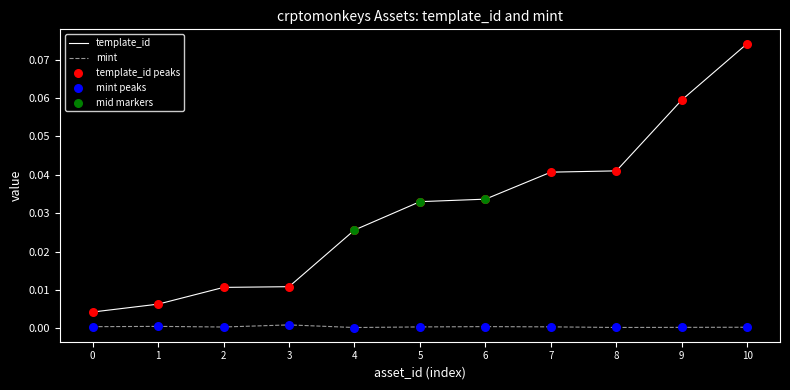

Is the value of template_id at 9 greater than the value of mint at 10?

Yes